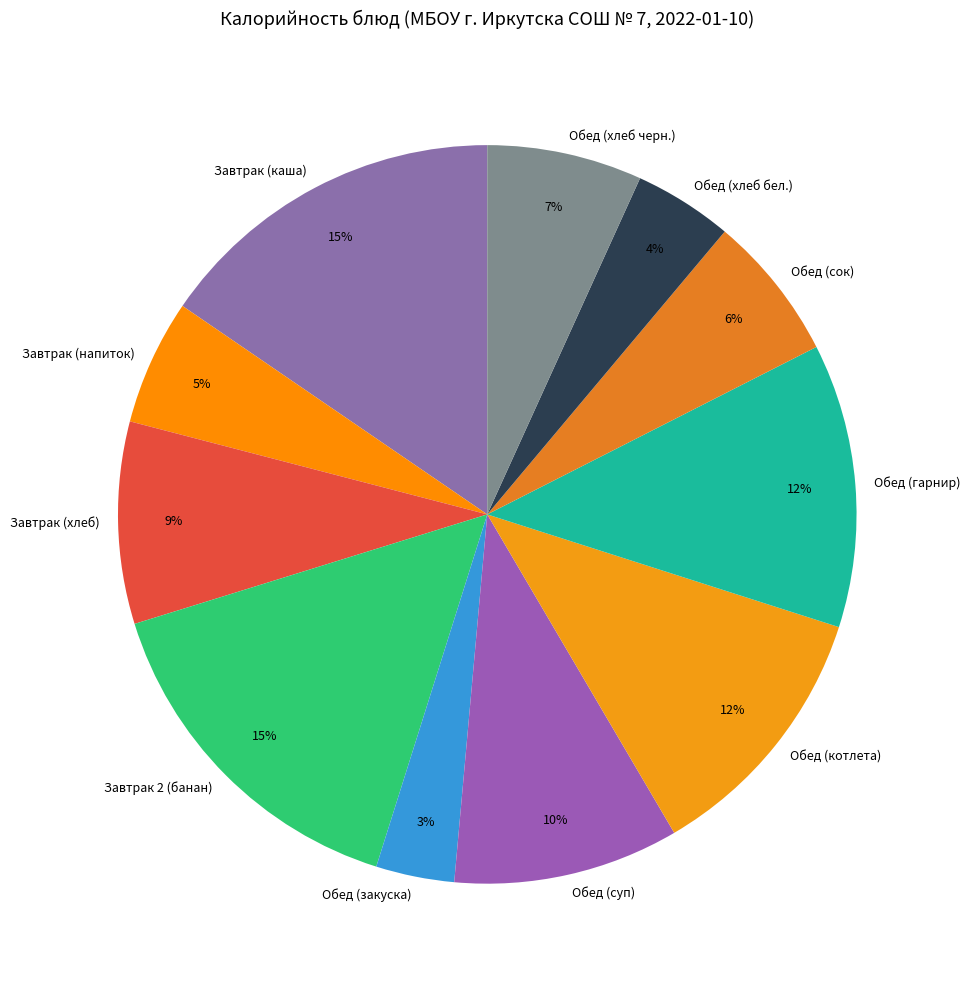

To the nearest percent, what portion does Обед (котлета) represent?

12%